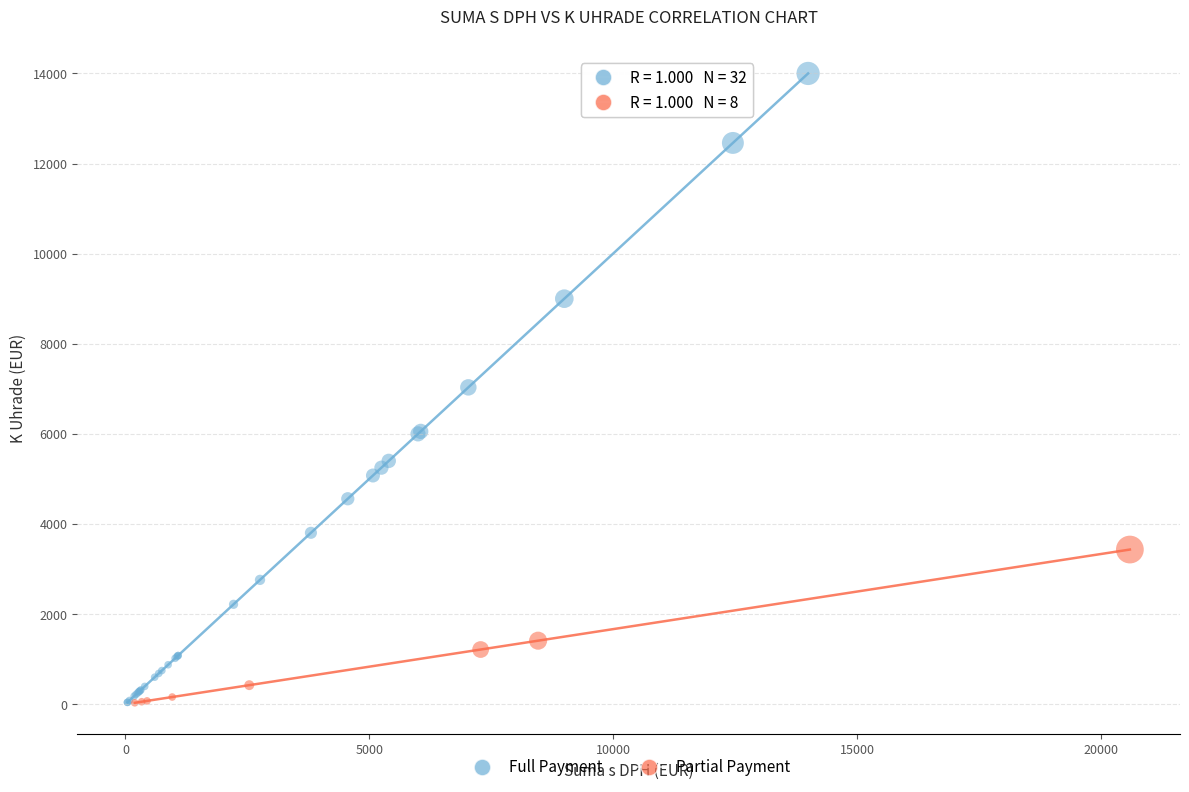

Which series has the largest Y range (max minus min)?

Full Payment